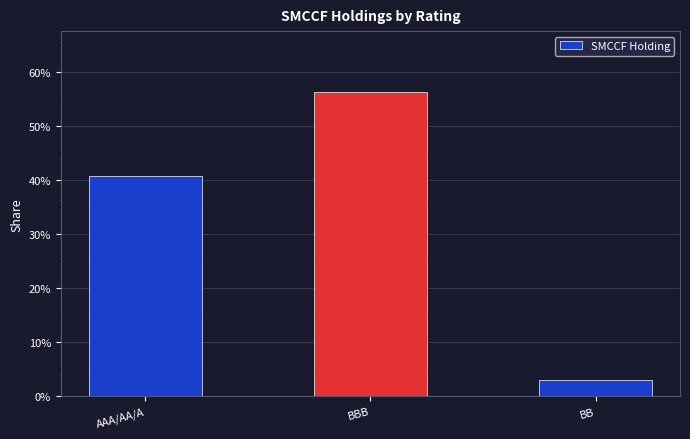

Are the bars horizontal?

No